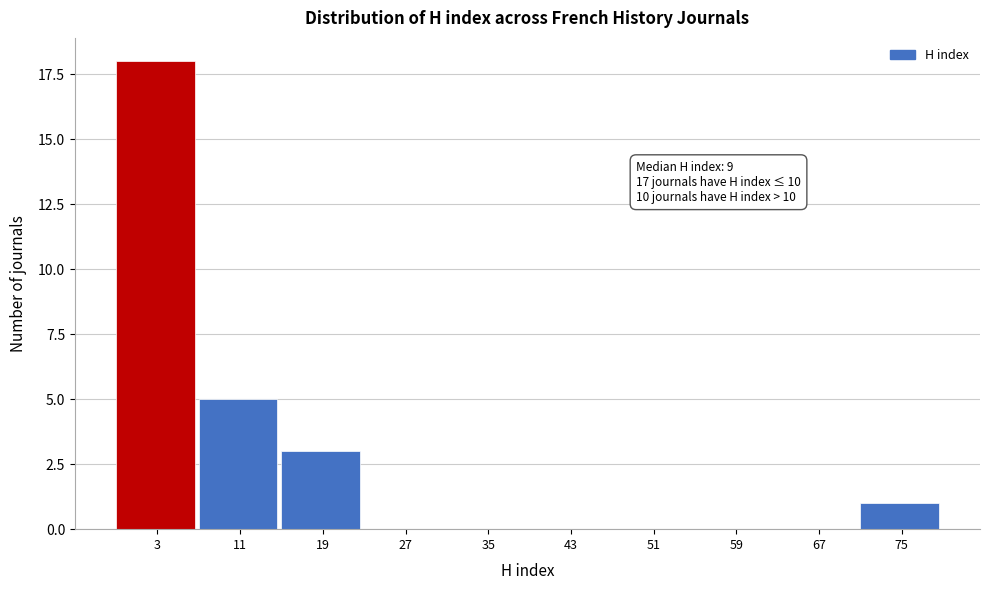

Reading left to right, extract all data points from this chart.

3=18	11=5	19=3	27=0	35=0	43=0	51=0	59=0	67=0	75=1